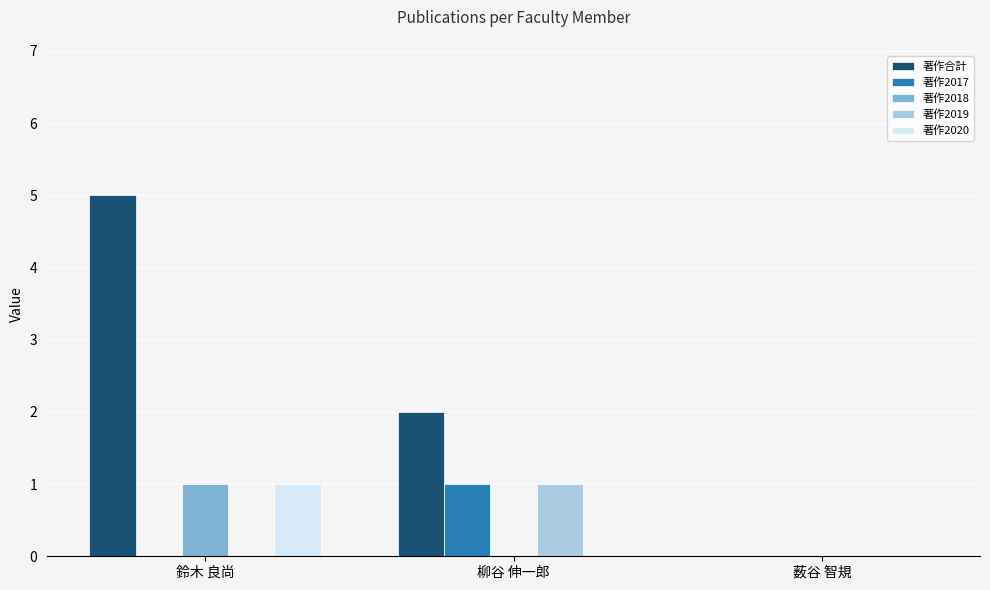

What are all the series names shown in the legend?

著作合計, 著作2017, 著作2018, 著作2019, 著作2020